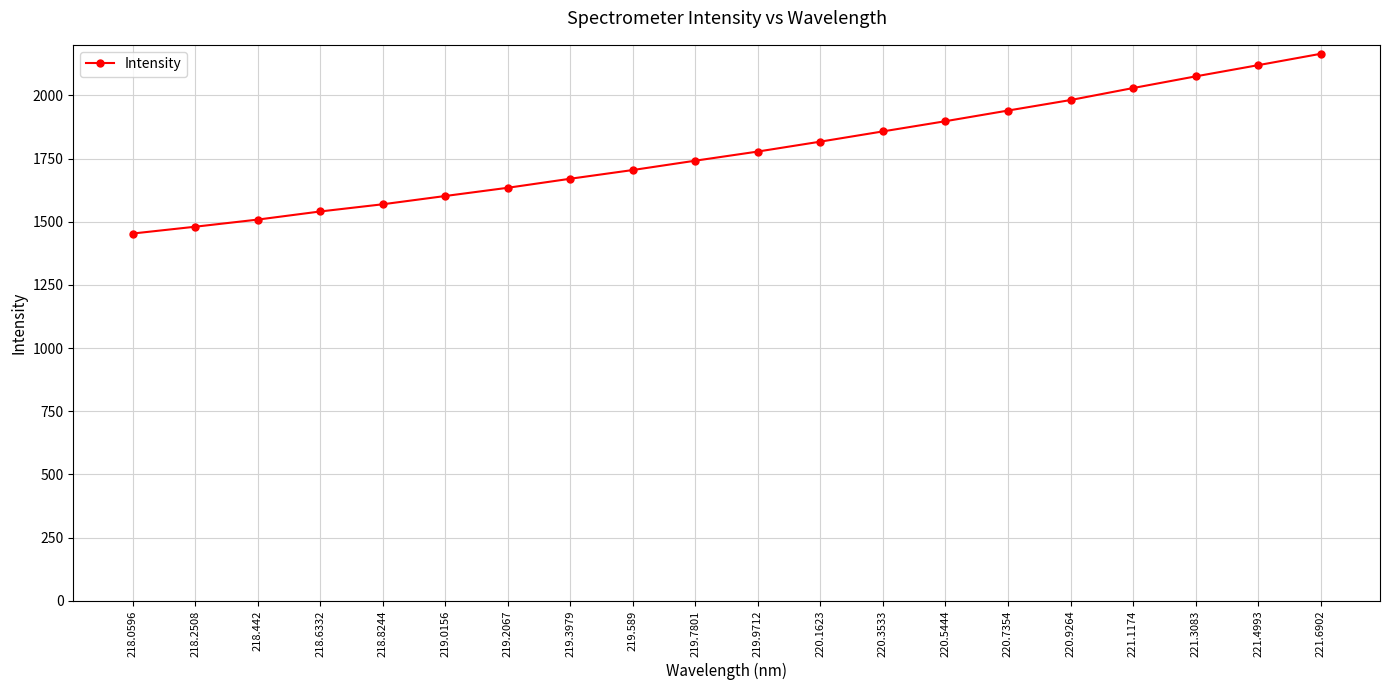

At which label does the data first exceed 1777?

219.9712